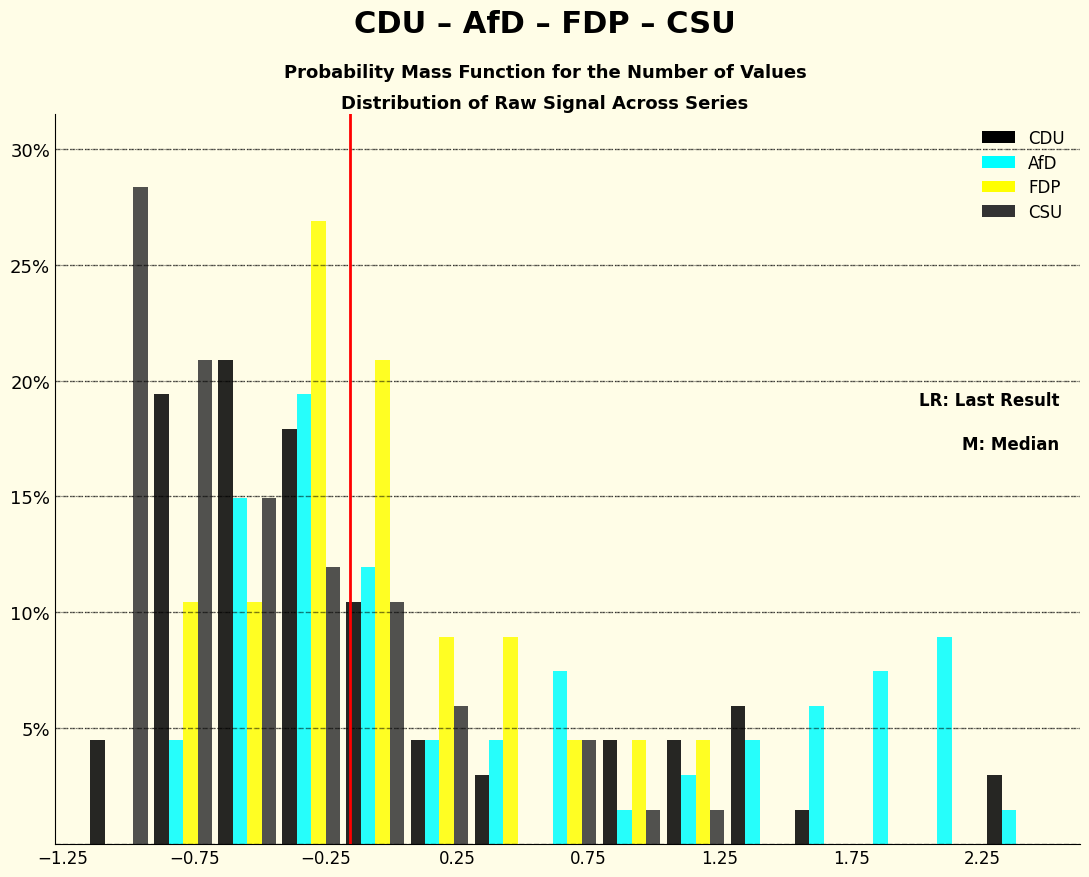

What is the height of the CSU bar covering 0.80 to 1.05 on the x-axis? Neither the bar edges nor the heights are printed on the chart, so give them approximately, as read against the axes.

1.5